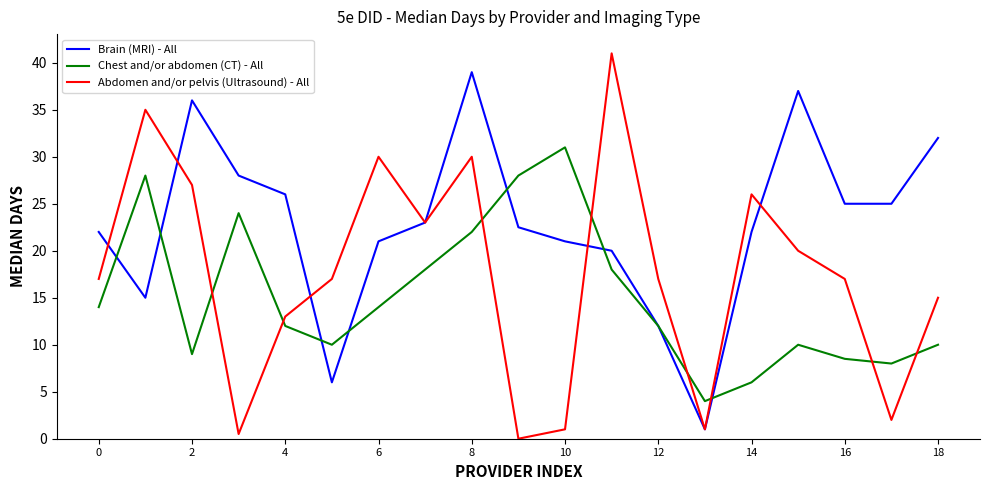

Rank the series by their average value, from lowest to highest.

Chest and/or abdomen (CT) - All, Abdomen and/or pelvis (Ultrasound) - All, Brain (MRI) - All